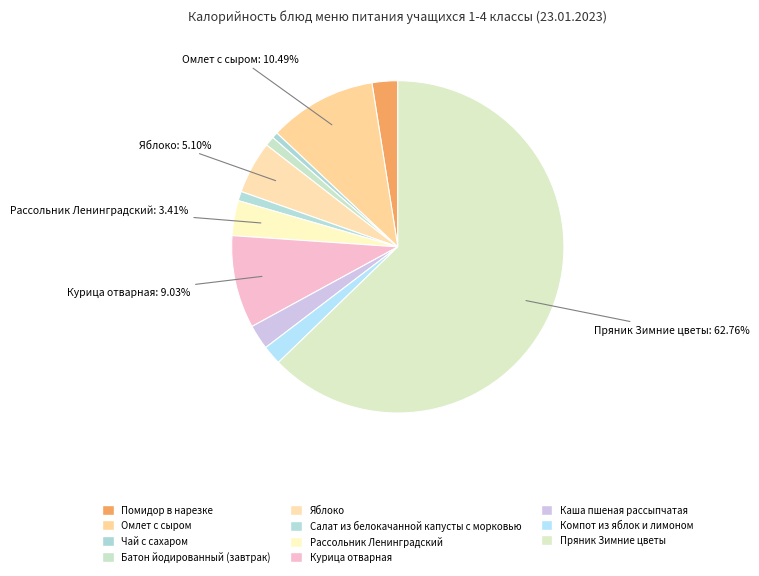

How many slices are in this pie chart?

11